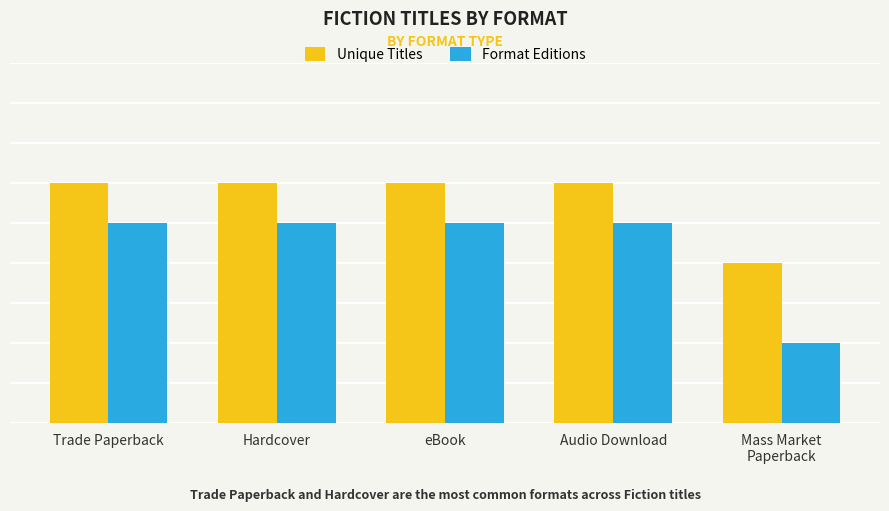

What is the sum of all Unique Titles values?

28